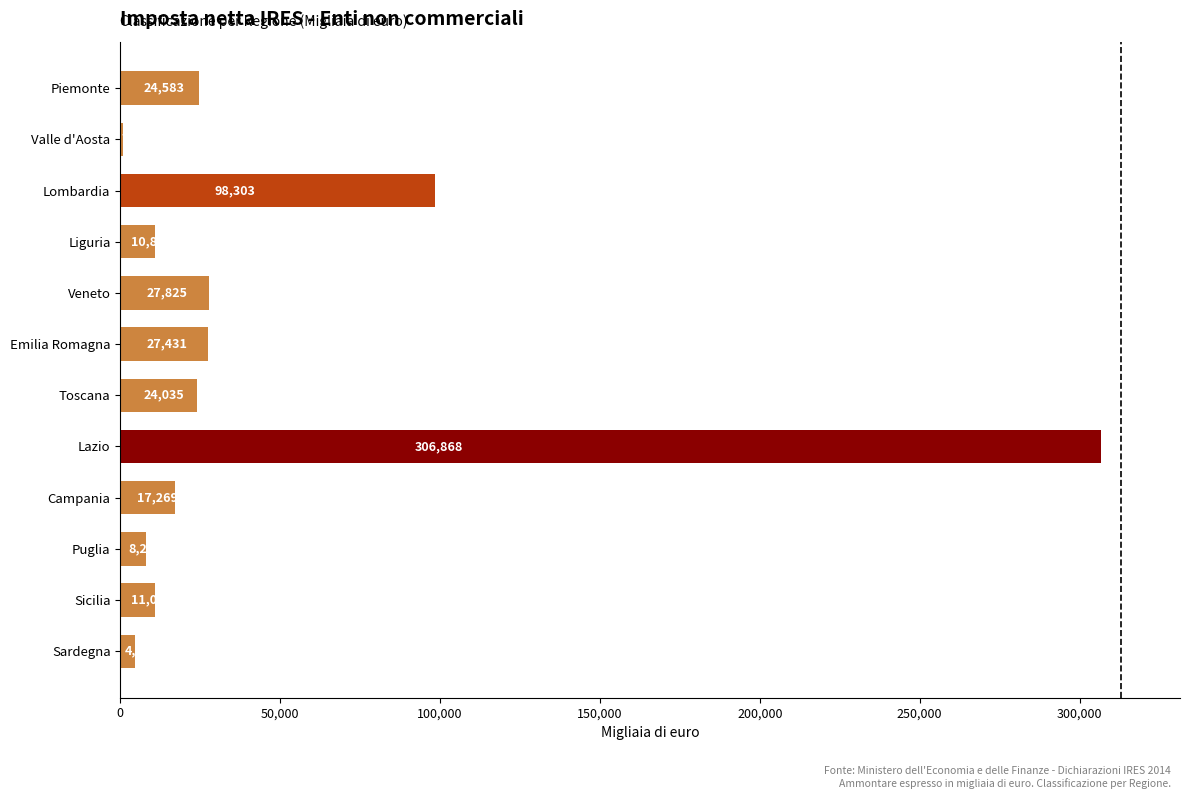

At which label is the value closest to 153791?

Lombardia